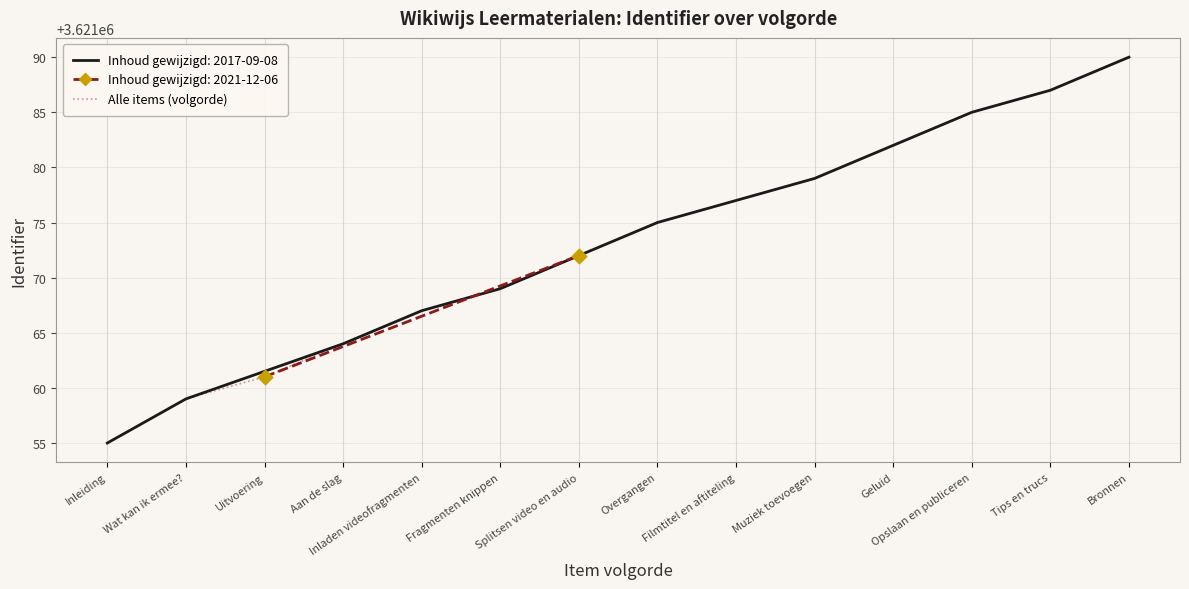

Between Wat kan ik ermee? and Aan de slag, which is larger?

Aan de slag